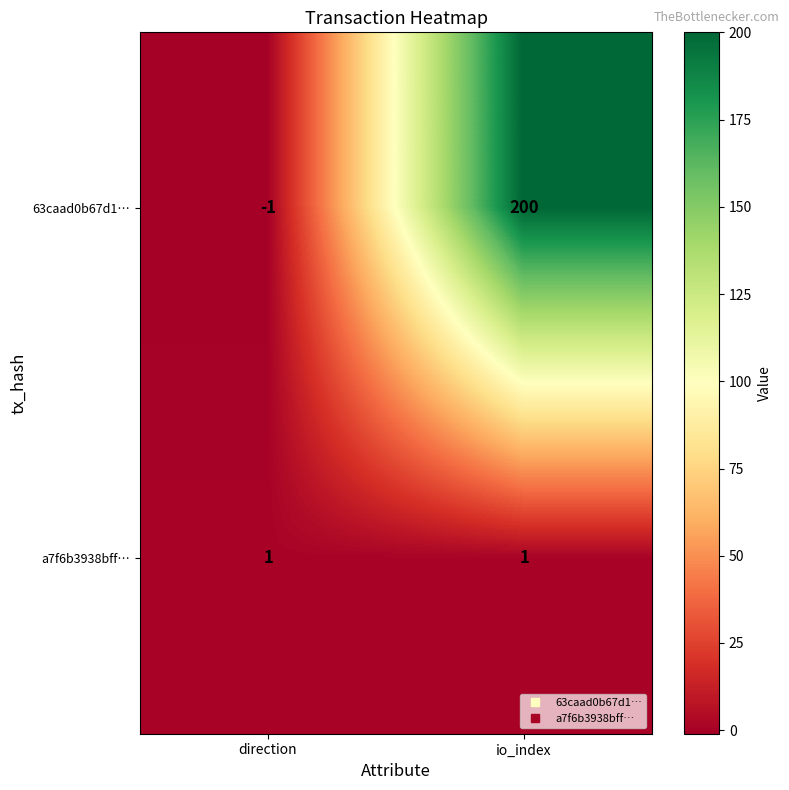

What is the spread (max minus min) of values at io_index?

199